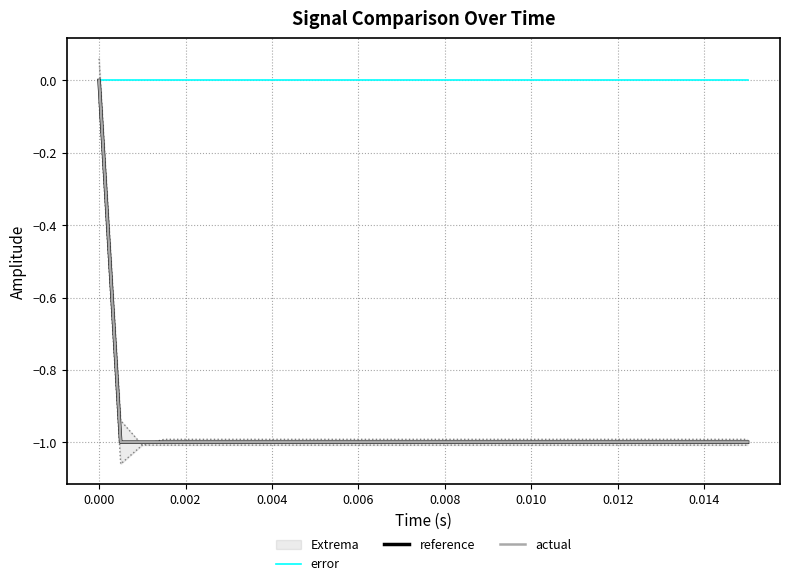

True or false: actual has a value of -2 at 18.

False